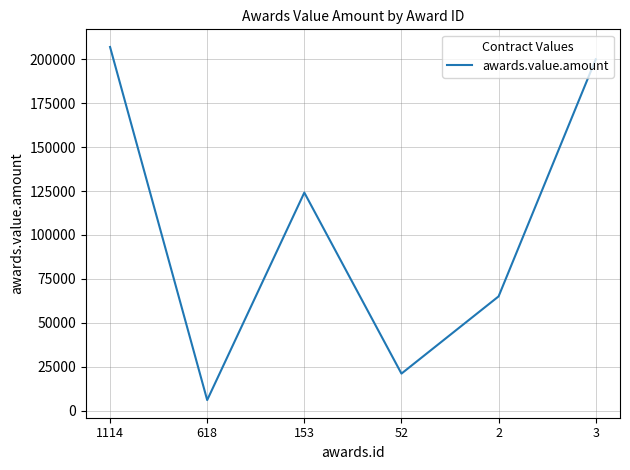

Rank the categories by value from lowest to highest.

618, 52, 2, 153, 3, 1114